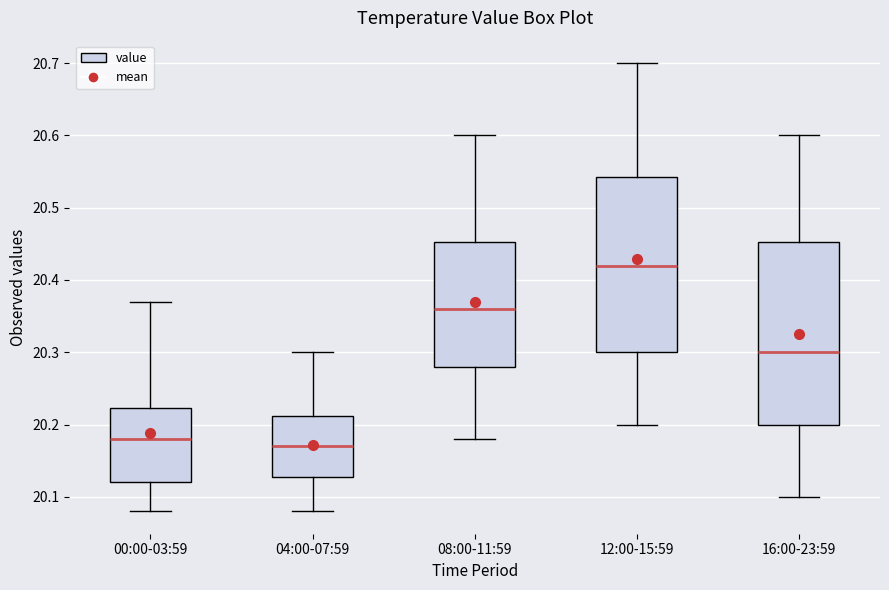

Where does the lower whisker of the box for 04:00-07:59 end on the y-axis? The values are not printed on the chart, so give them approximately, as read against the axis.

20.08